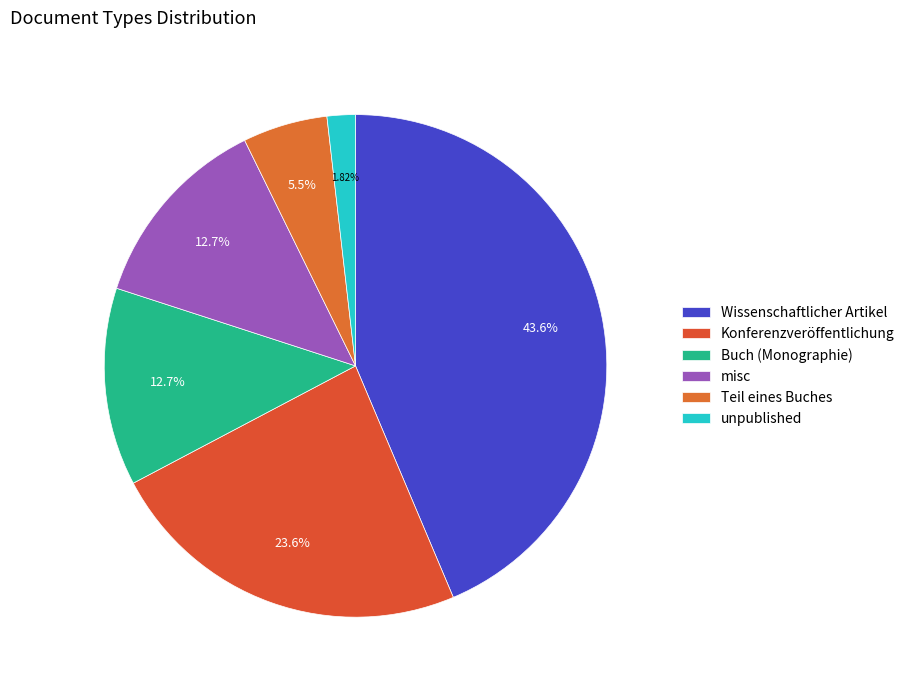

Which slice is the largest?

Wissenschaftlicher Artikel